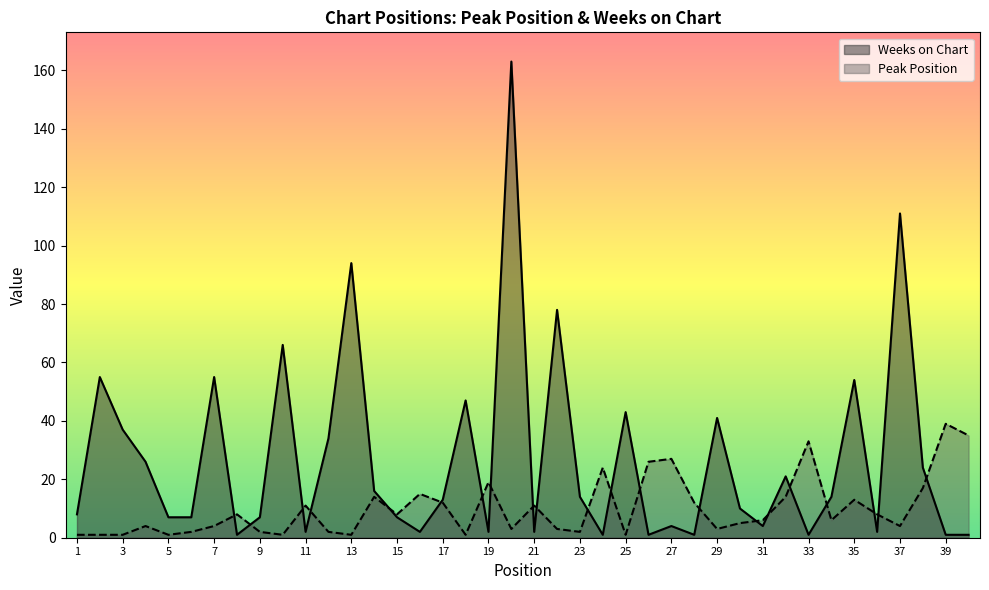

How many times do Weeks on Chart and Peak Position cross each other?

21